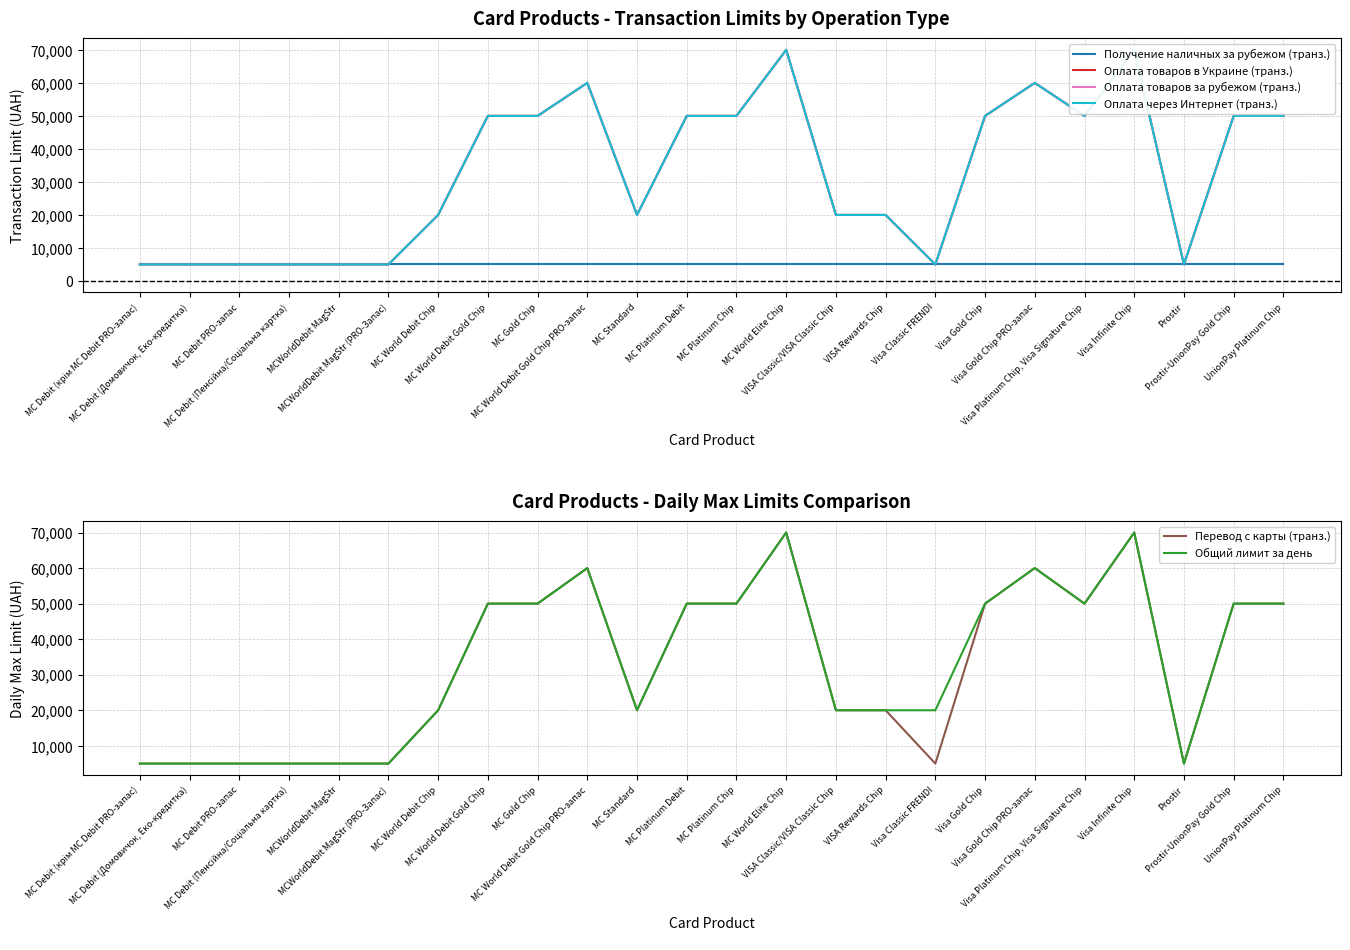

Count the Оплата товаров в Украине (транз.) values in the range 5000 to 50000.

20